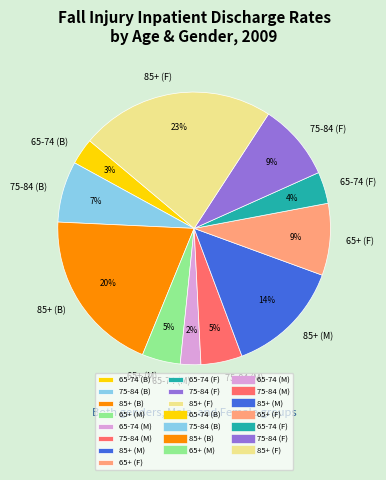

Is the sum of 65+ (F) and 75-84 (B) greater than half?

No